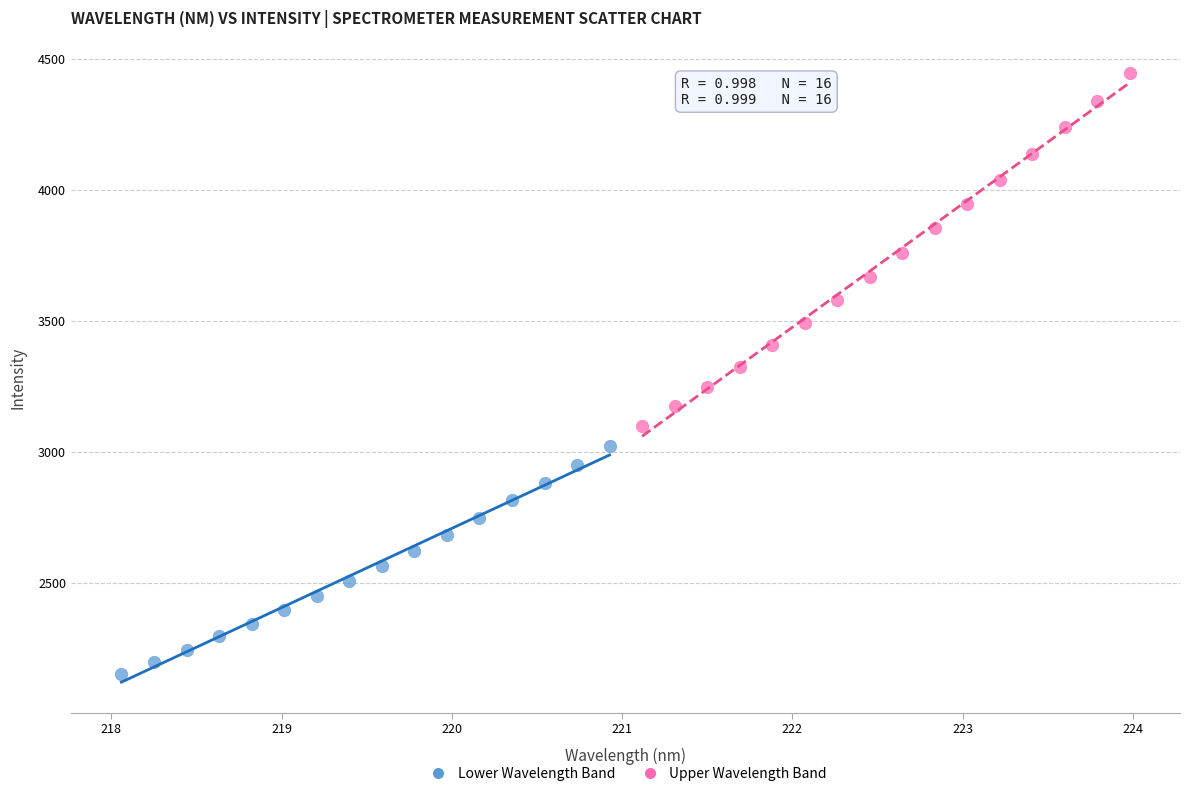

Which series has the largest Y range (max minus min)?

Upper Wavelength Band